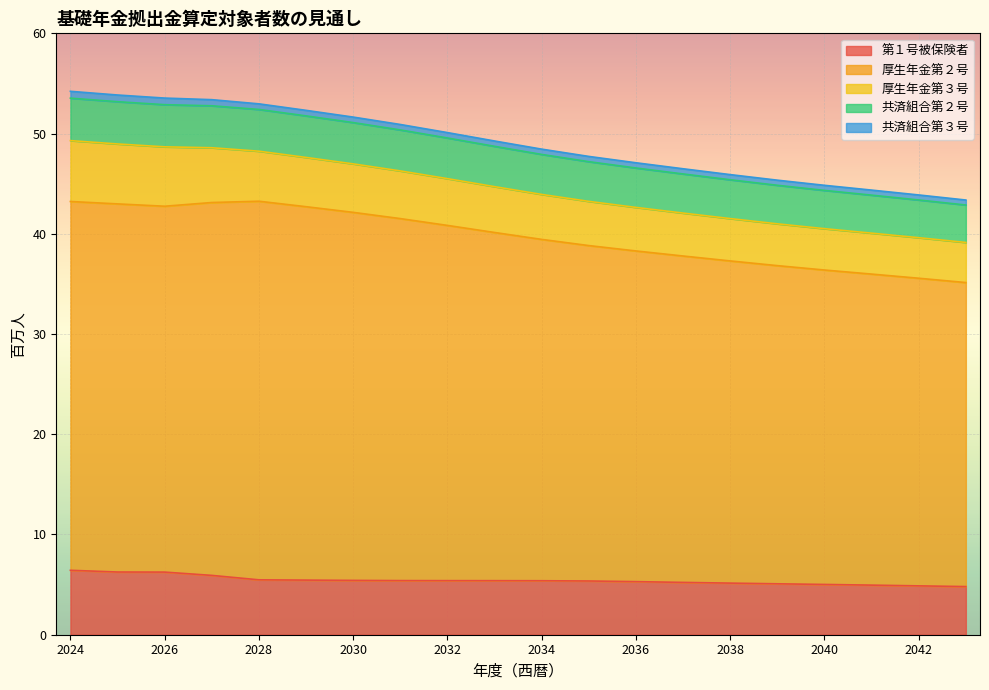

True or false: 第１号被保険者 has a value of 5.4 at 2032.

True